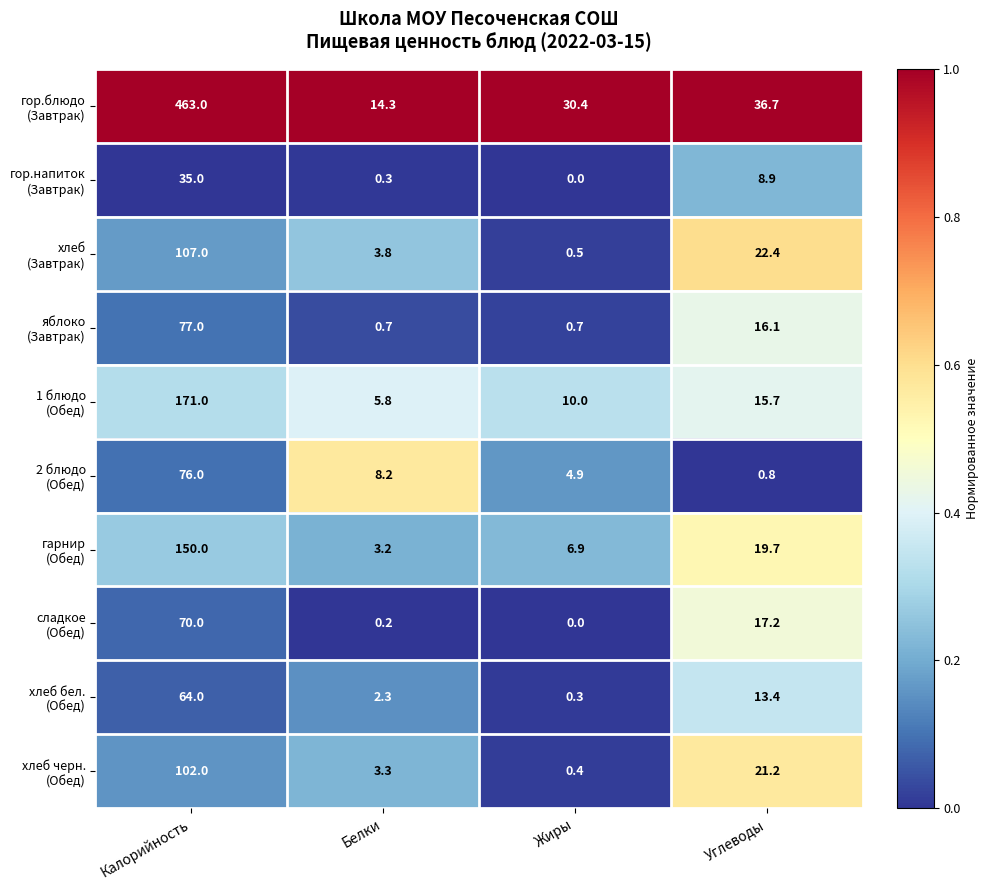

Which label corresponds to the smallest value in the chart?

Жиры